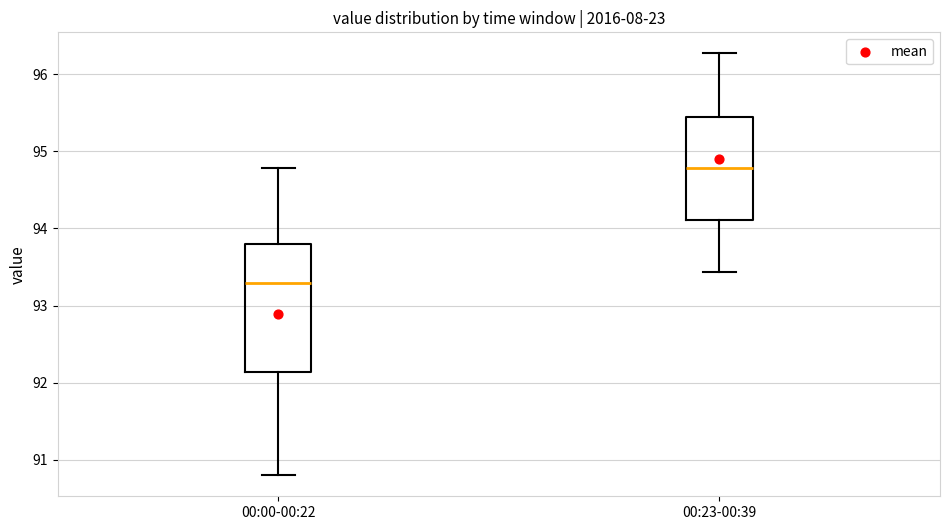

Reading left to right, read every box against the y-axis: the position of its median line, the range the box covers, and the ends of its whiskers. The values are not printed on the chart, so give them approximately, as read against the axis.

00:00-00:22: median 93.3, box 92.1 to 93.8, whiskers 90.8 to 94.8
00:23-00:39: median 94.8, box 94.1 to 95.5, whiskers 93.4 to 96.3